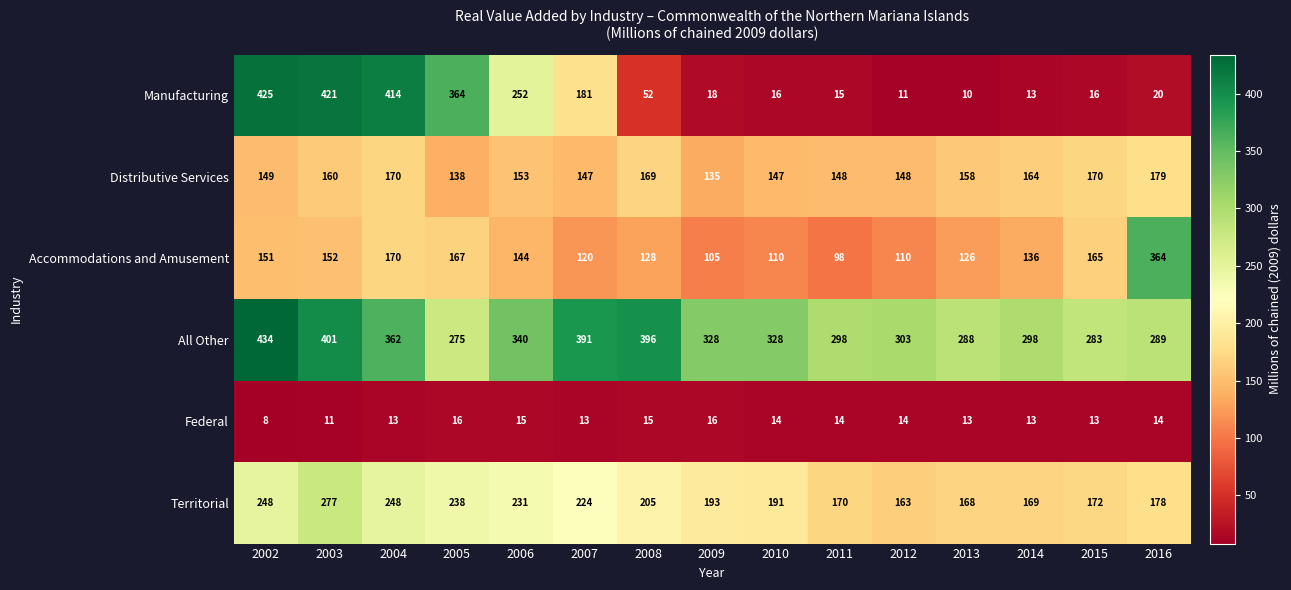

At how many categories does at least one series exceed 290?

13